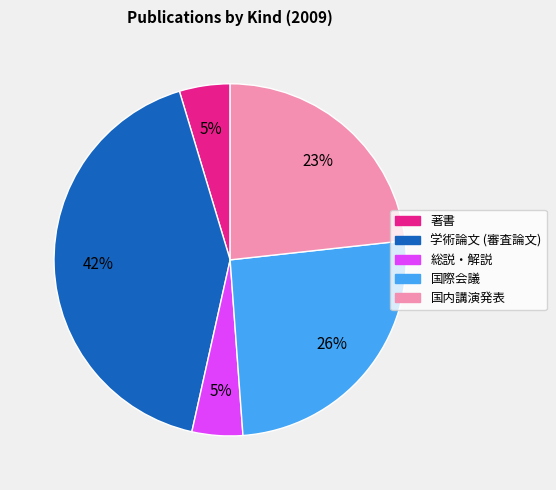

True or false: 学術論文 (審査論文) accounts for 42% of the total.

True